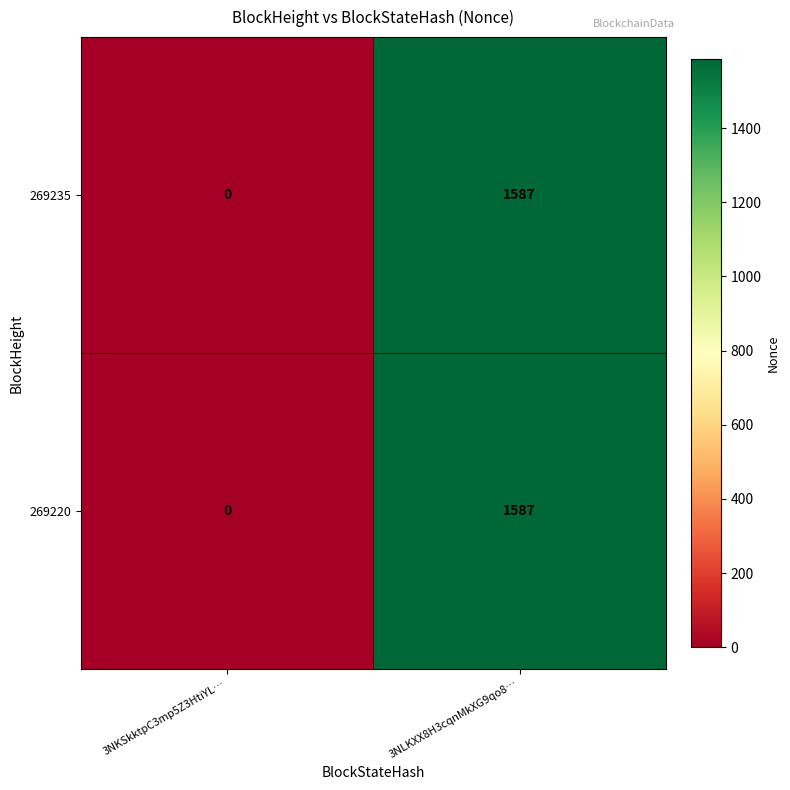

What is the sum of the 269220 values at 3NKSkktpC3mp5Z3HtiYL… and 3NLKXX8H3cqnMkXG9qo8…?

1587